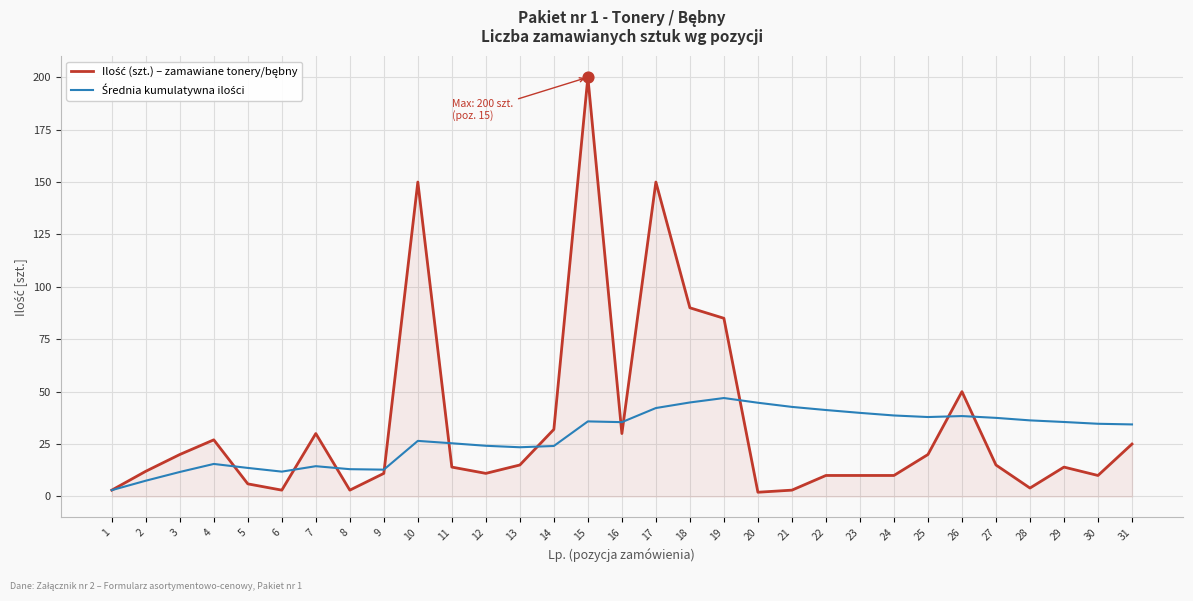

What is the difference between the highest and lowest values at 30?

24.7